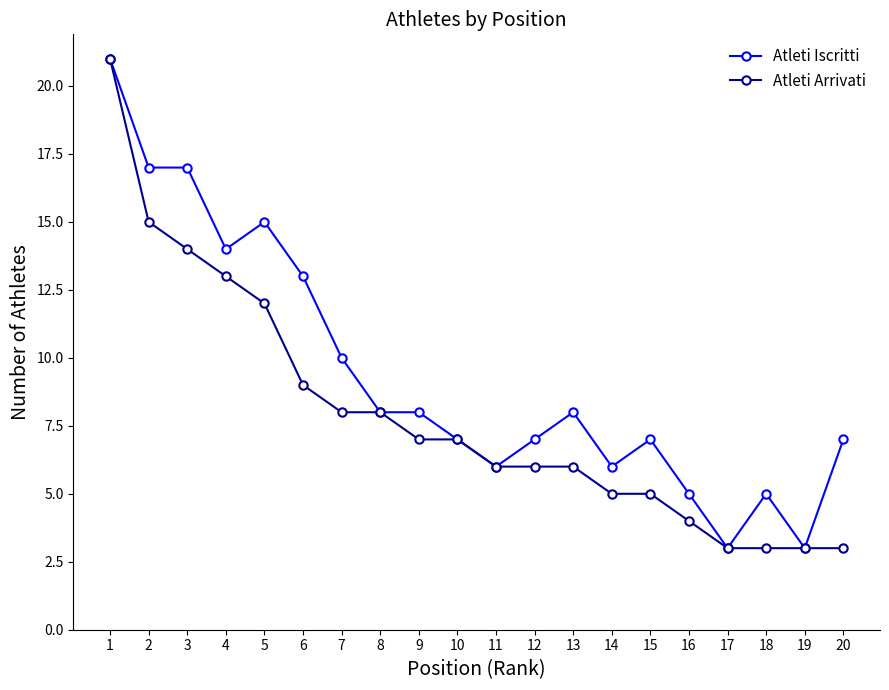

Does the chart have visible grid lines?

No